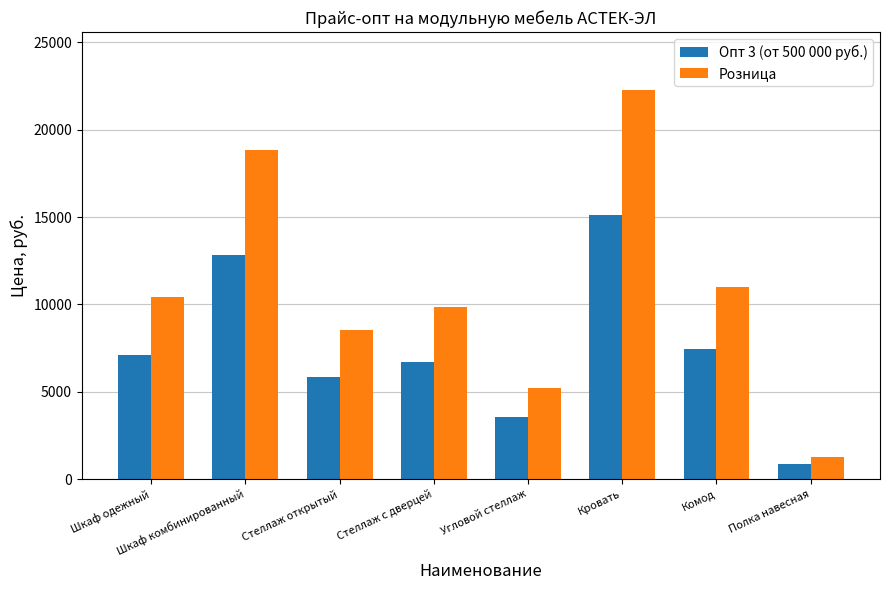

Reading left to right, list all the values displayed in this chart.

Опт 3 (от 500 000 руб.): Шкаф одежный=7085.6	Шкаф комбинированный=12818.0	Стеллаж открытый=5820.8	Стеллаж с дверцей=6698.0	Угловой стеллаж=3536.0	Кровать=15130.0	Комод=7466.4	Полка навесная=850.0
Розница: Шкаф одежный=10420.0	Шкаф комбинированный=18850.0	Стеллаж открытый=8560.0	Стеллаж с дверцей=9850.0	Угловой стеллаж=5200.0	Кровать=22250.0	Комод=10980.0	Полка навесная=1250.0